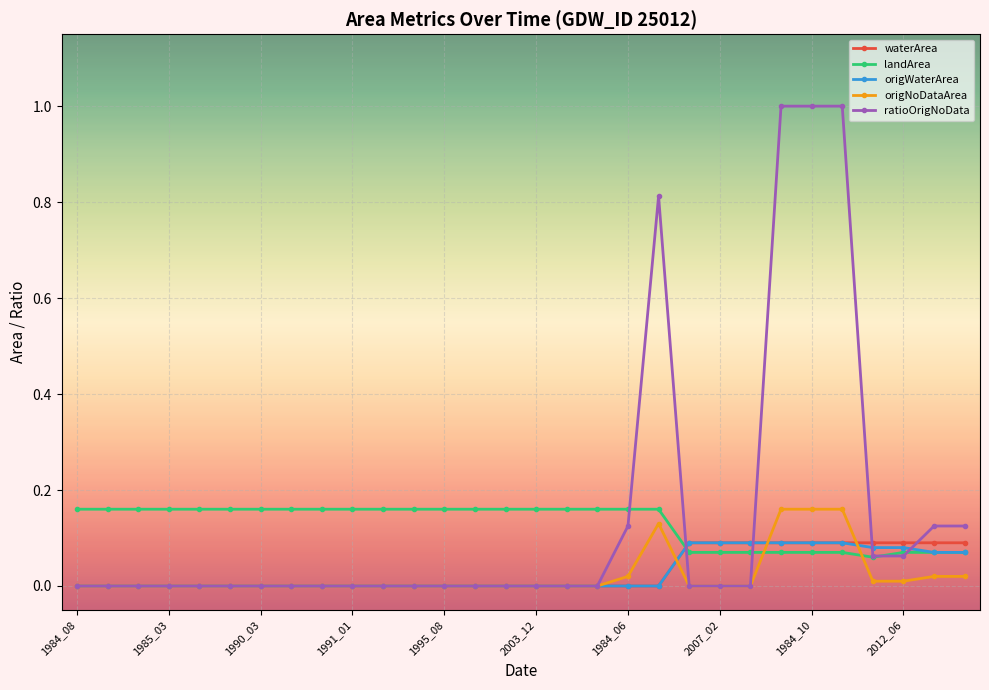

At how many categories does at least one series exceed 0?

30